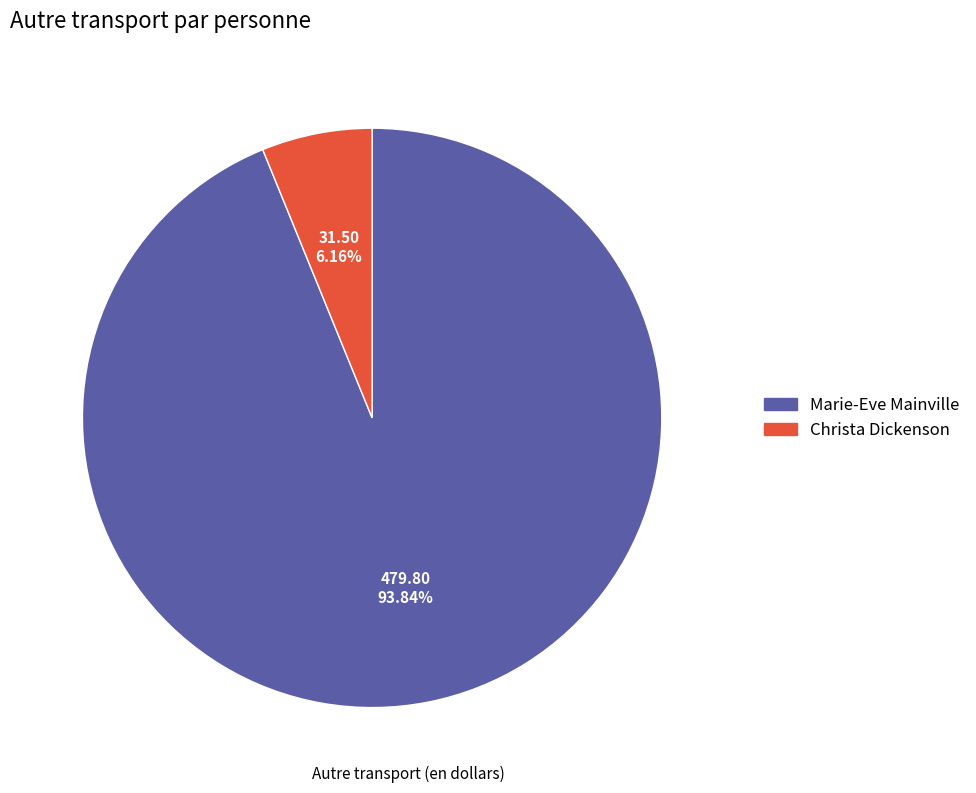

What is the largest slice in the pie chart?

Marie-Eve Mainville